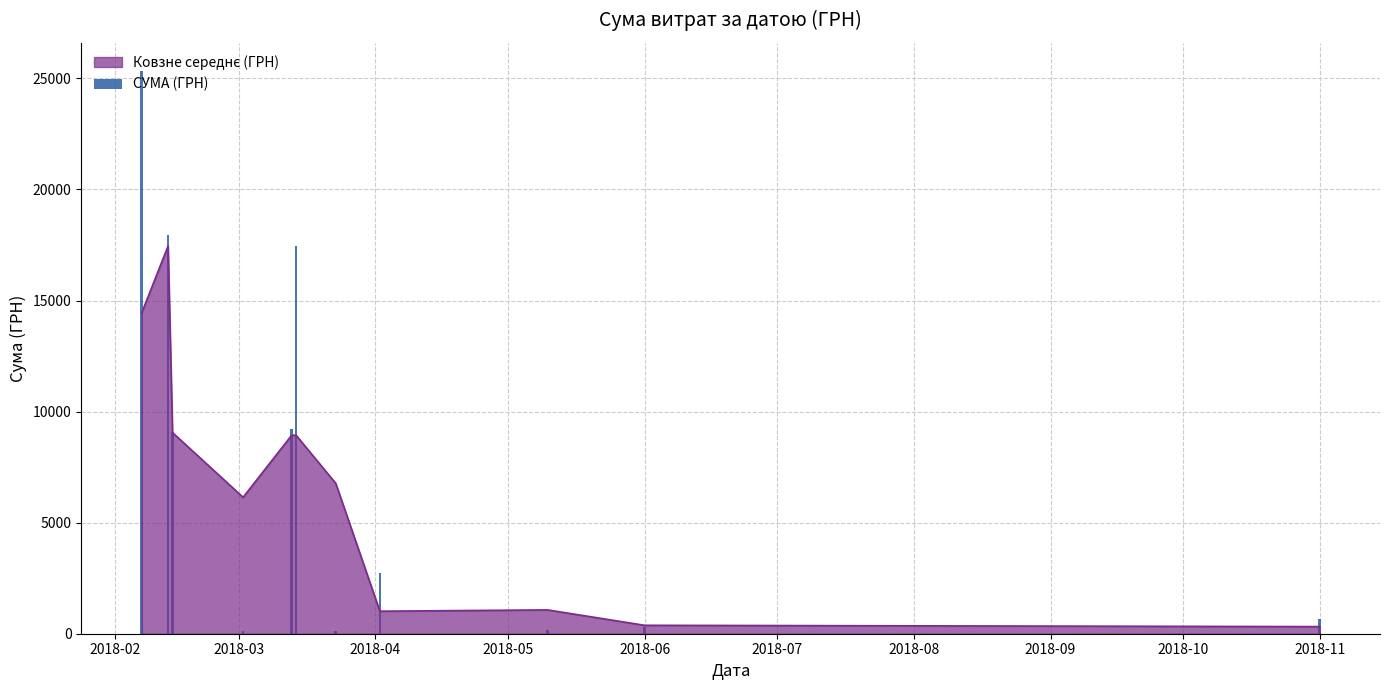

The value at 2018-06 is 311.2. True or false?

True